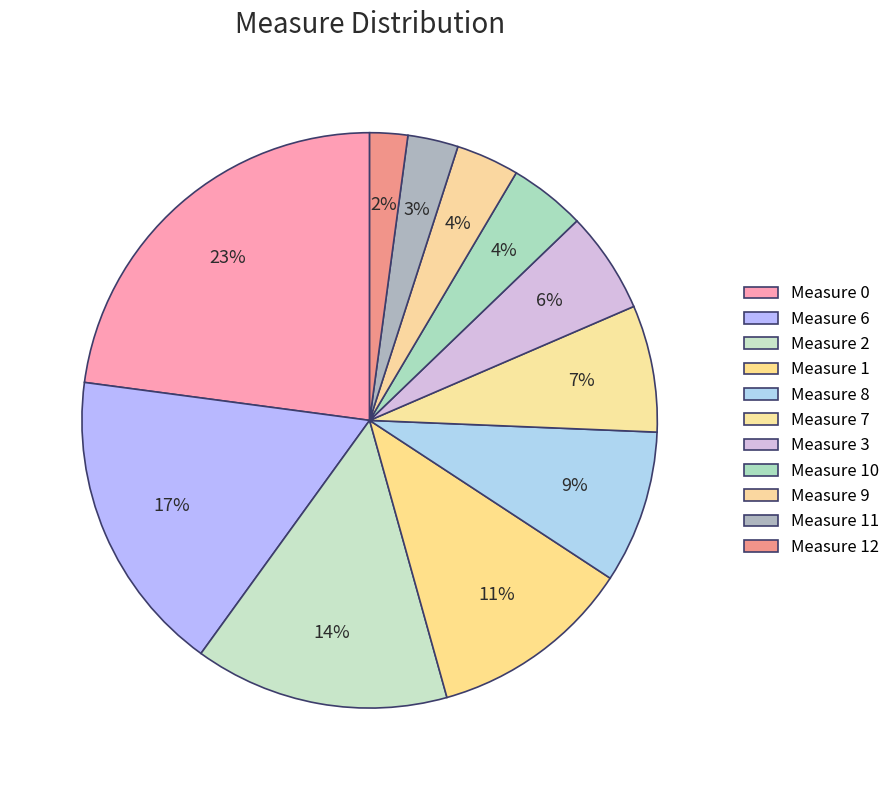

Count the number of slices in the pie.

11